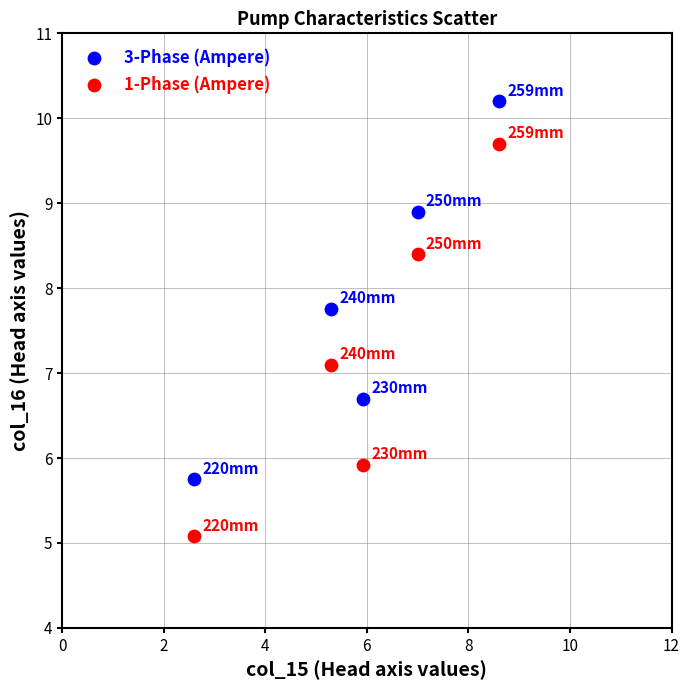

What are all the series names shown in the legend?

3-Phase (Ampere), 1-Phase (Ampere)